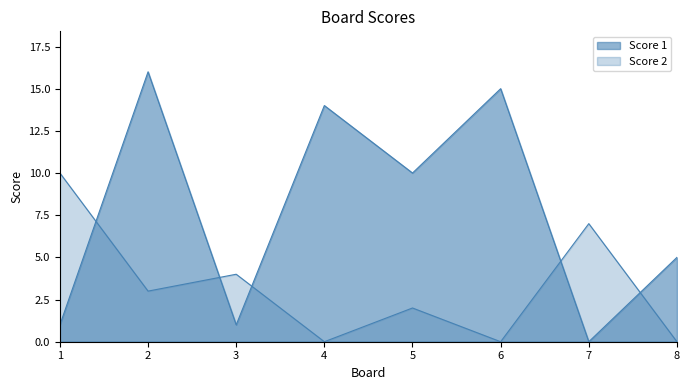

At 3, list the series in order from smallest to largest.

Score 1, Score 2